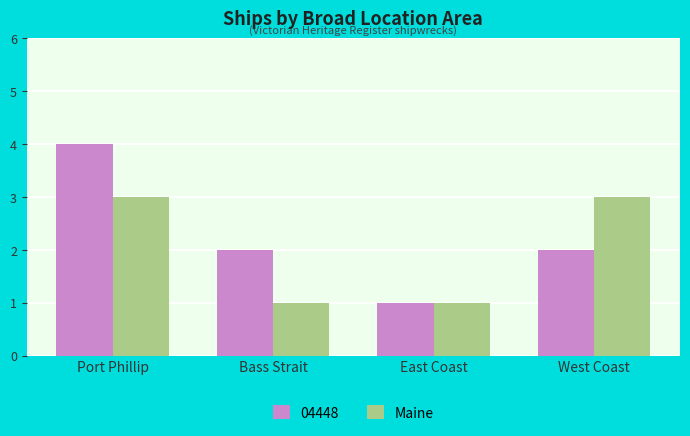

How many bars are there in total?

8